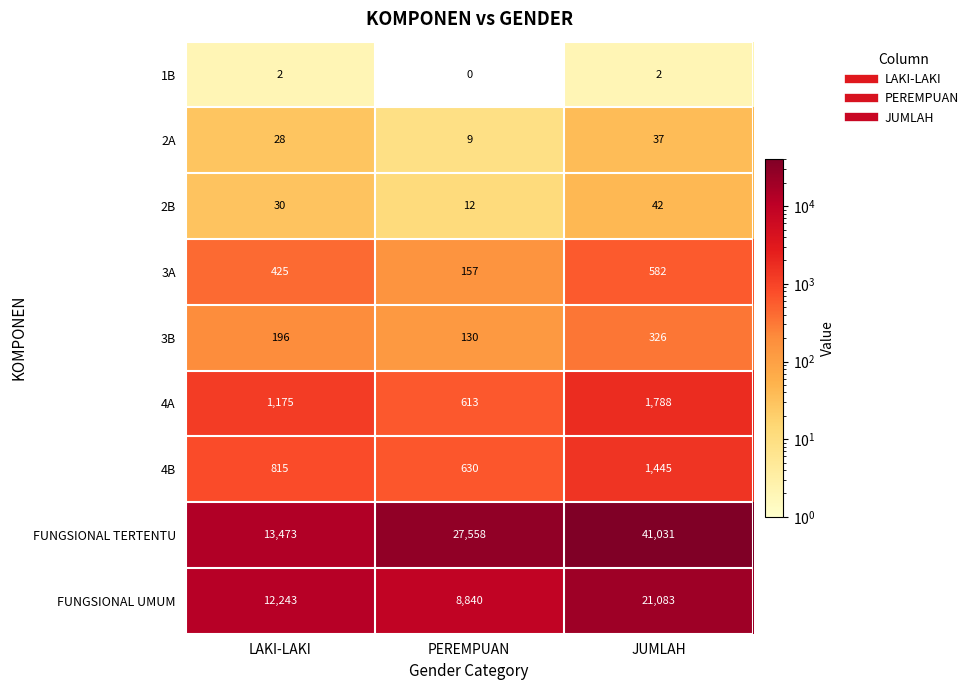

List the series in order of their peak value, lowest first.

1B, 2A, 2B, 3B, 3A, 4B, 4A, FUNGSIONAL UMUM, FUNGSIONAL TERTENTU